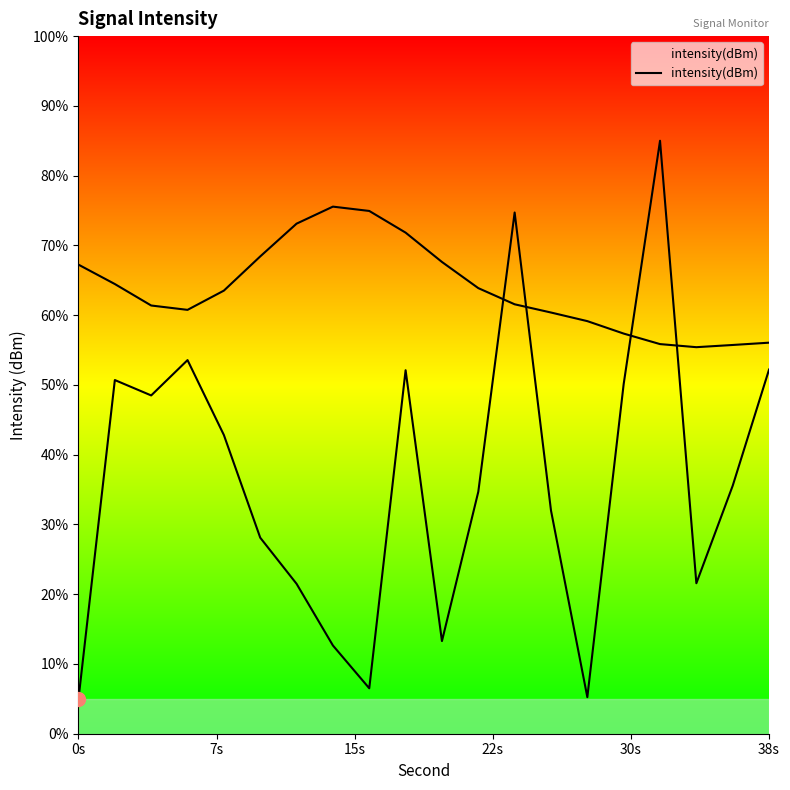

What is the difference between the maximum and second lowest values?

79.8